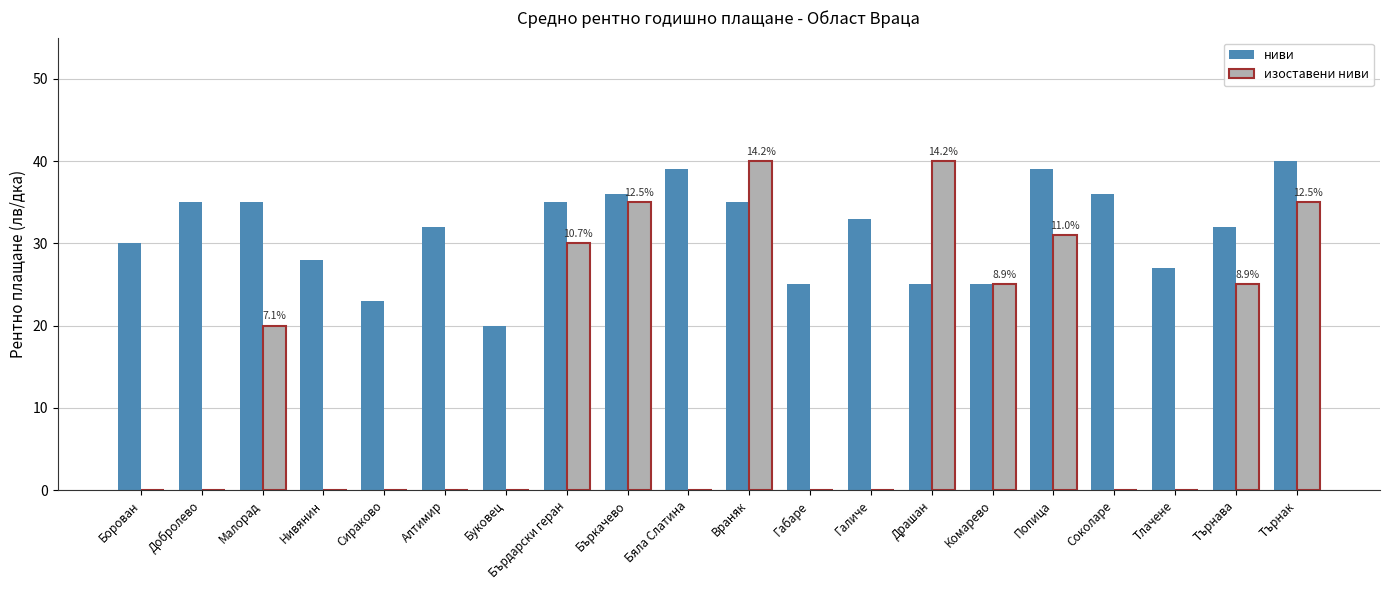

What is the maximum value for ниви?

40